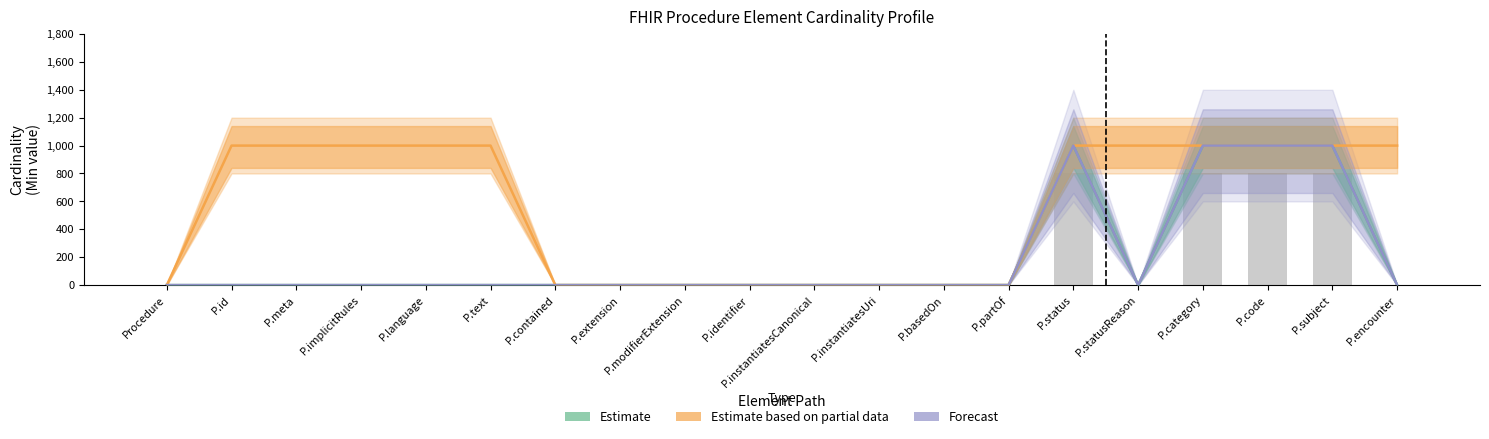

What is the label of the 8th bar from the right?

P.basedOn